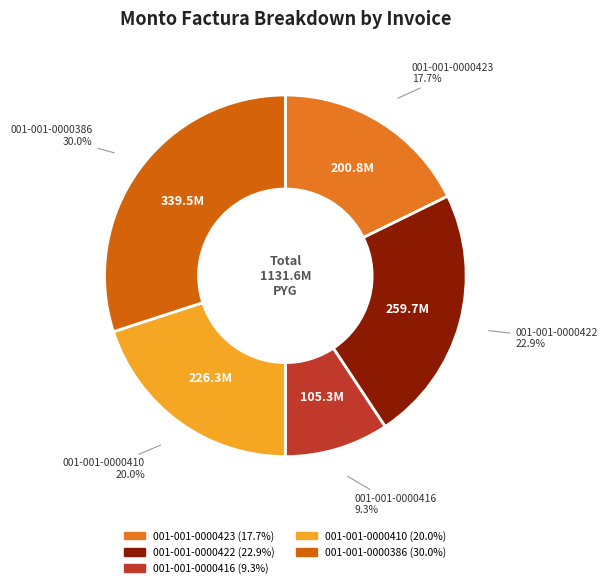

Count the number of slices in the pie.

5